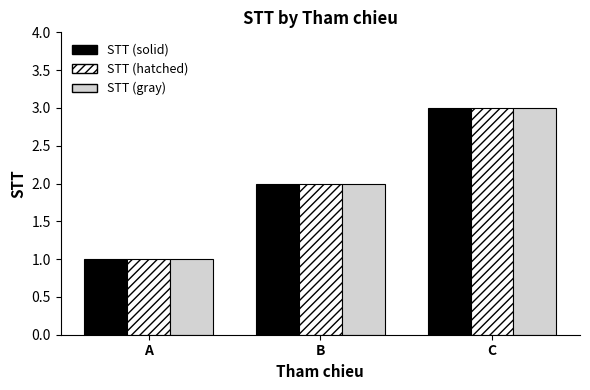

At which category is the sum across all series the highest?

C